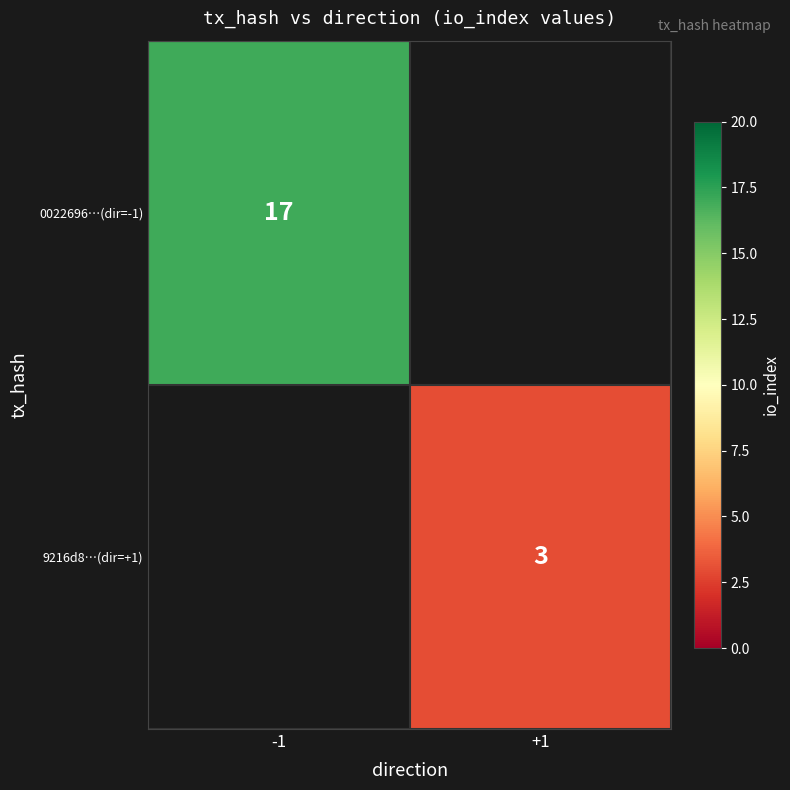

Which has a higher value, +1 or -1?

-1